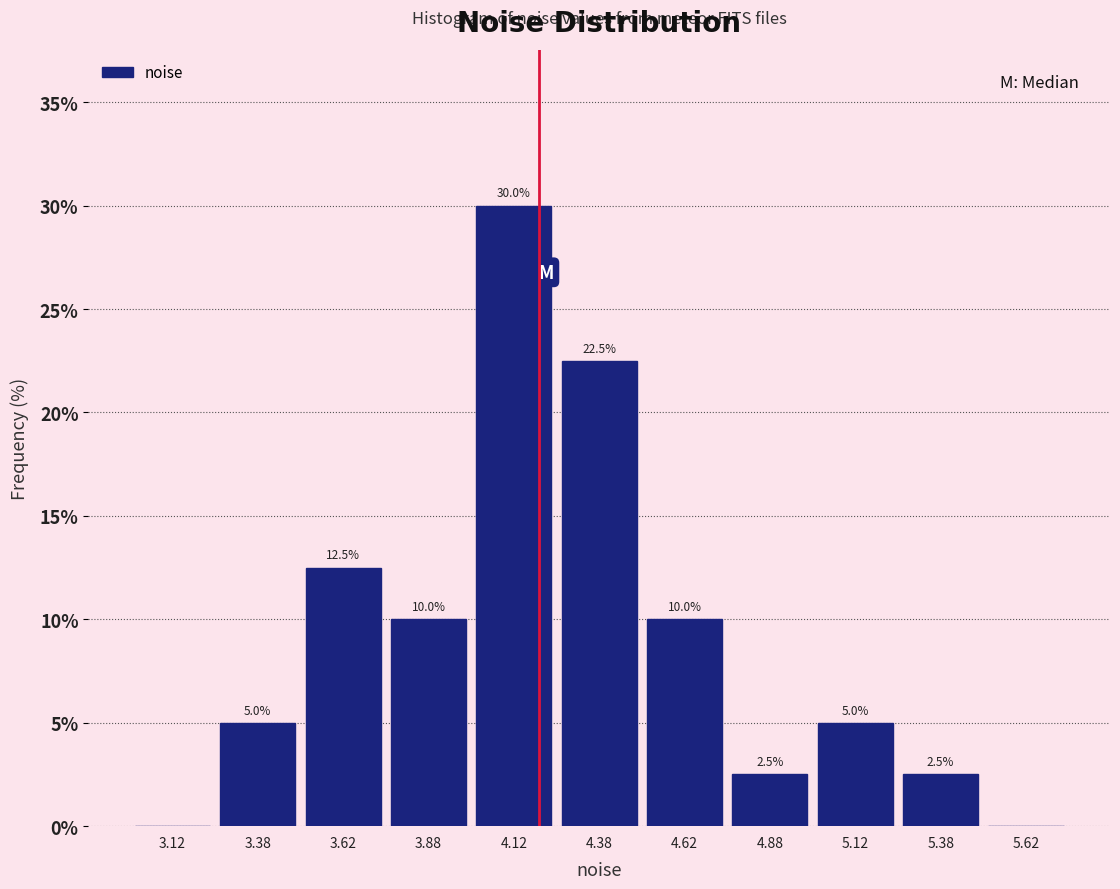

Which range on the x-axis has the tallest bar?

4.00 to 4.25